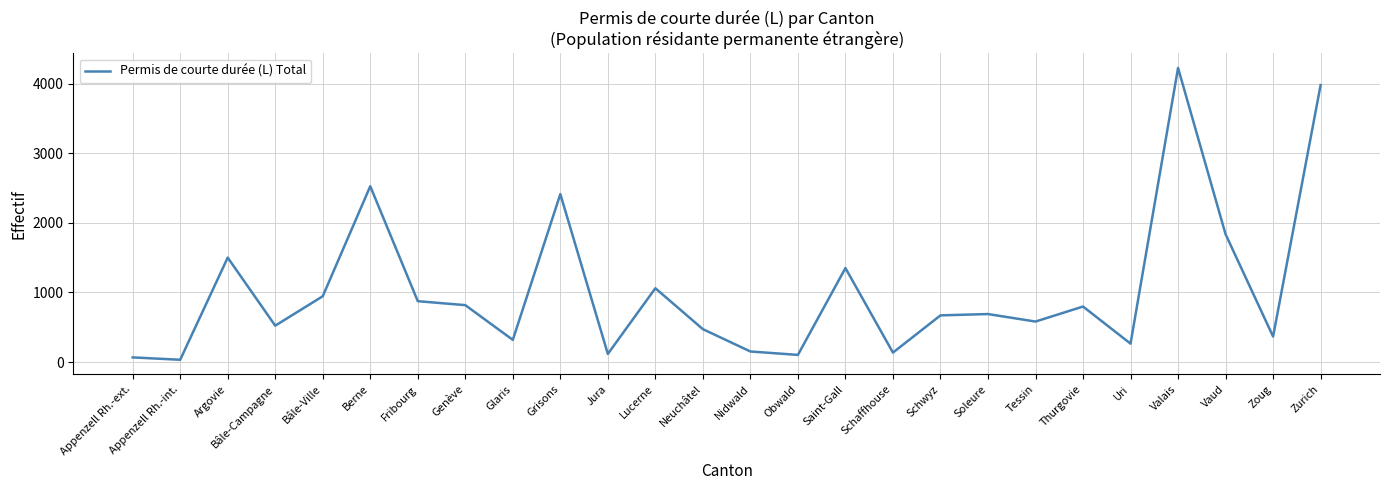

What position from the right is Tessin?

7